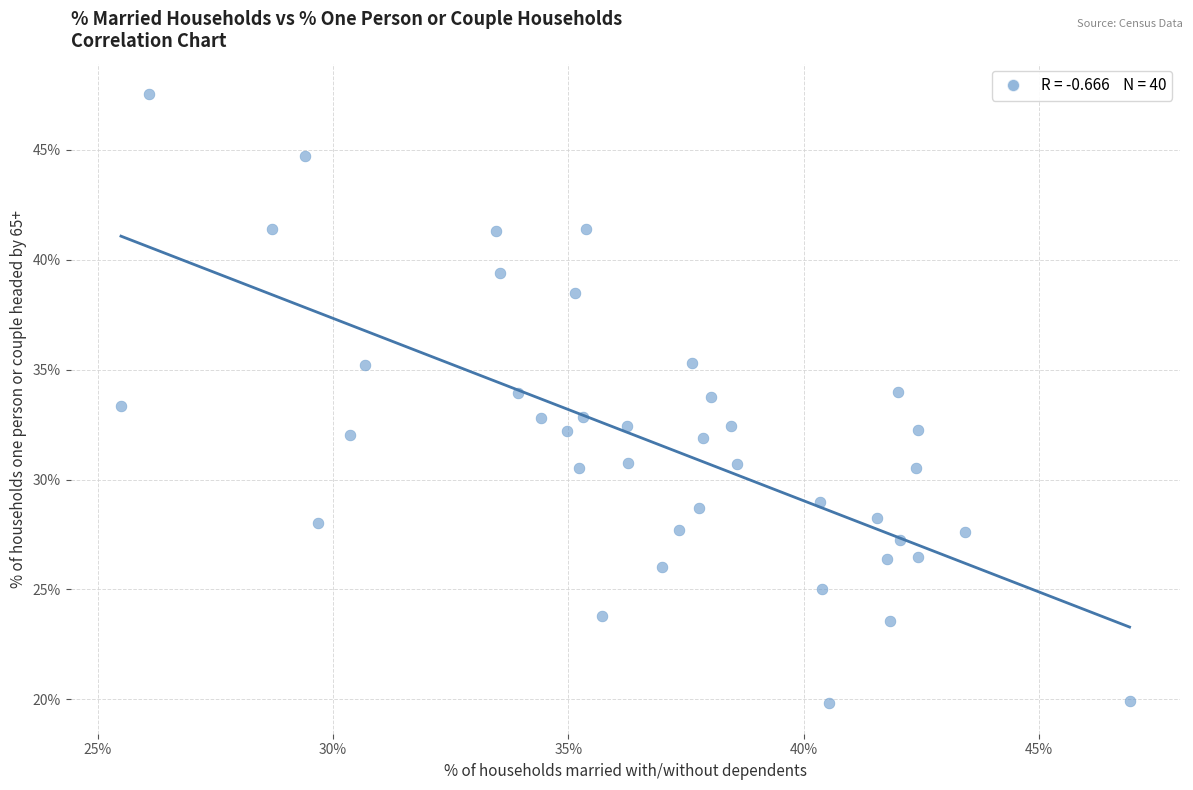

What is the range of X values (max minus min)?

21.4